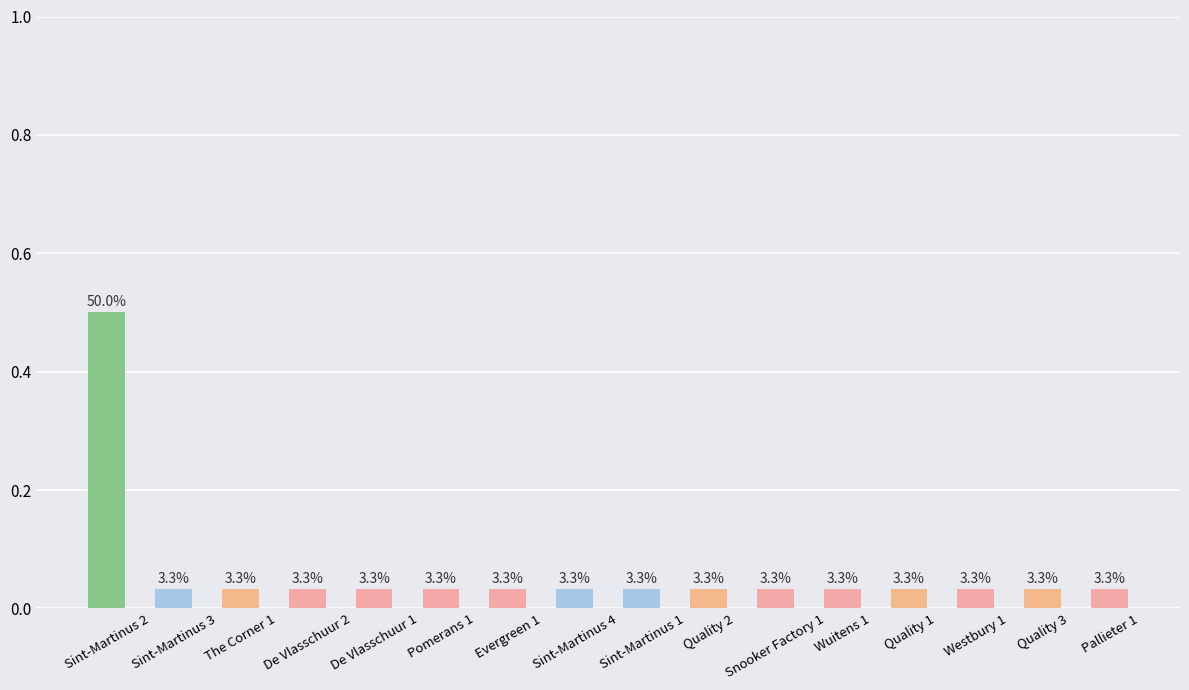

Is it true that the value at Quality 1 is 0.1?

False